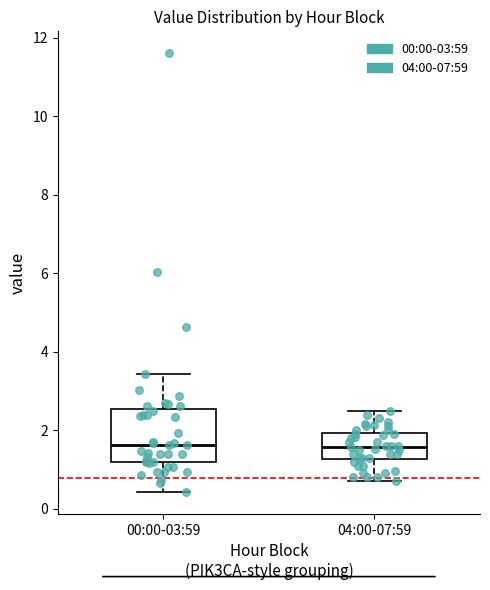

Where does the median line of the box for 00:00-03:59 sit on the y-axis? The values are not printed on the chart, so give them approximately, as read against the axis.

1.6